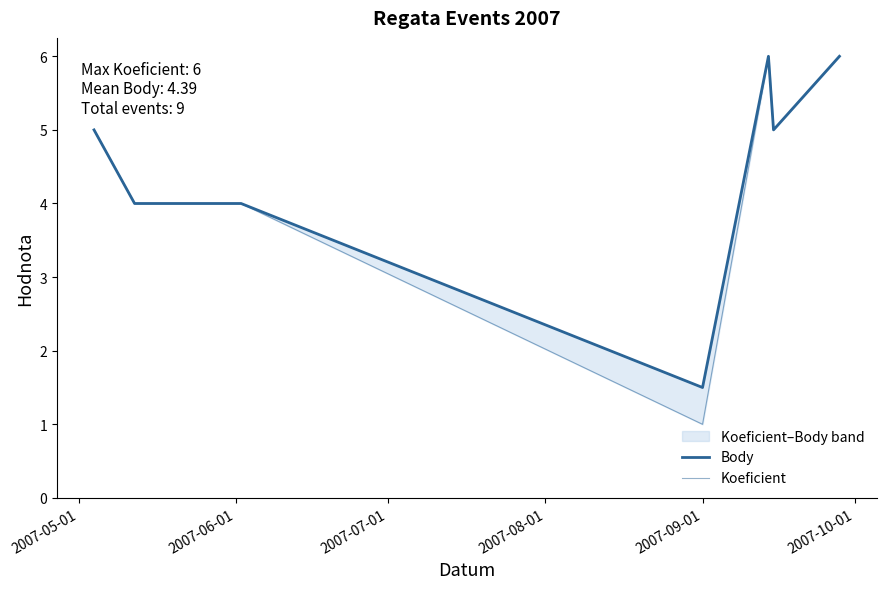

In Body, how many points are lower than both neighbors (excluding endpoints)?

2